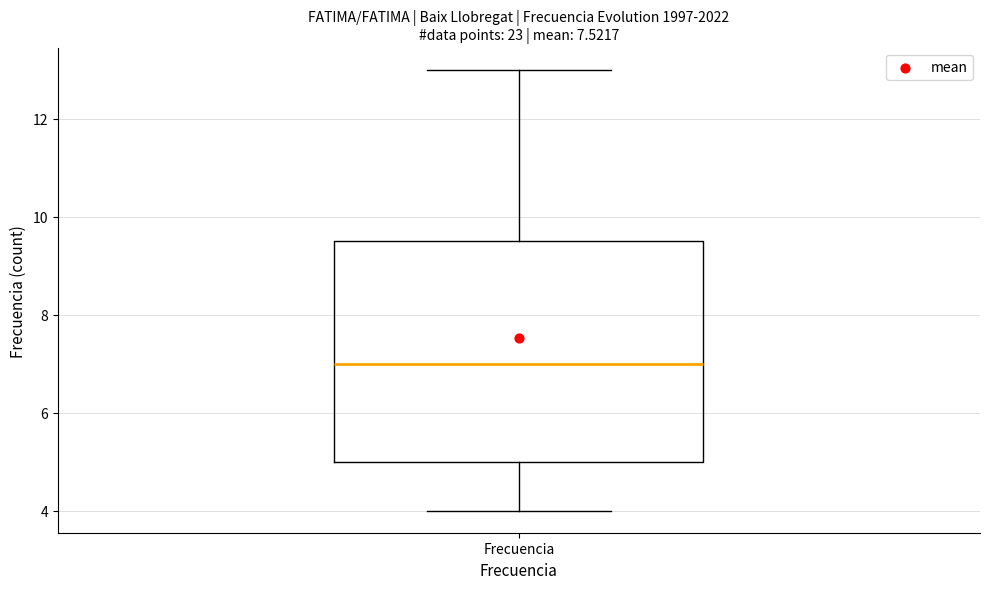

Transcribe this box plot: give where the median line is, the range the box spans, and where the two whiskers end, as read against the y-axis. The values are not printed on the chart, so give them approximately, as read against the axis.

median 7.0, box 5.0 to 9.6, whiskers 4.0 to 13.0